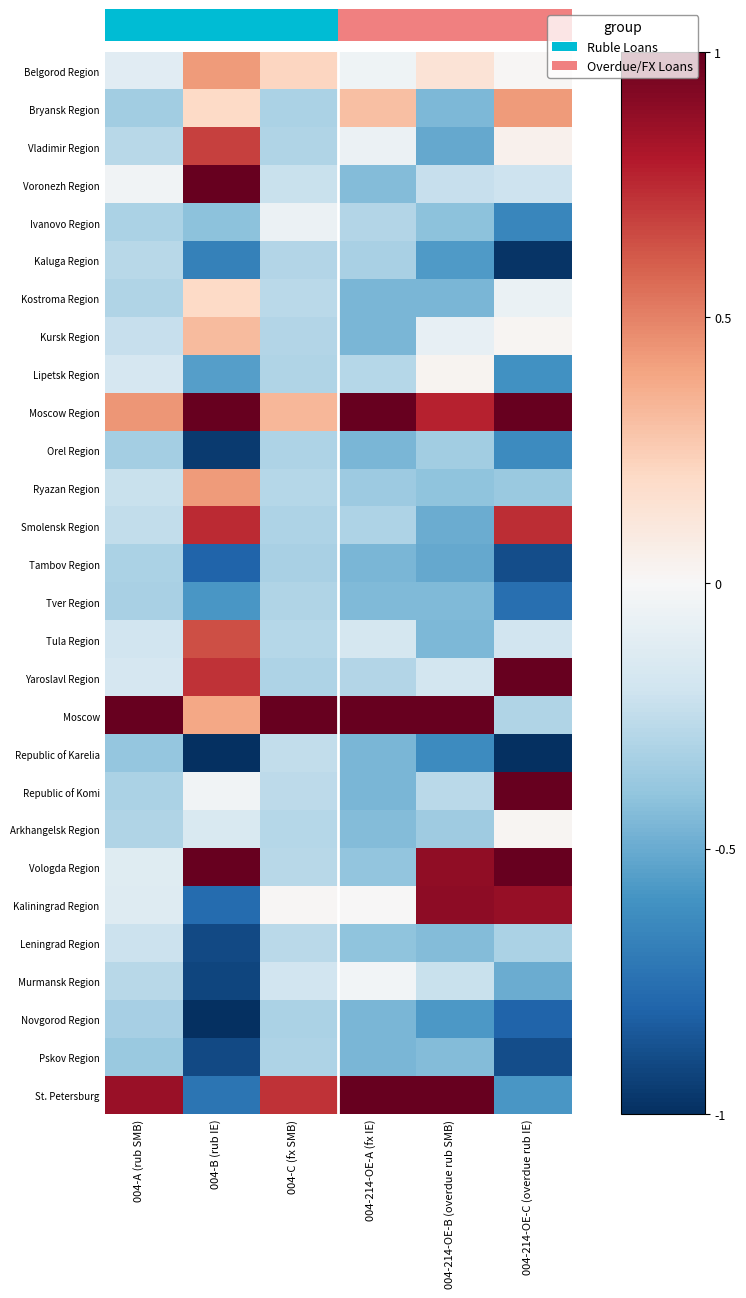

Between 004-214-OE-C (overdue rub IE) and 004-C (fx SMB), which is larger?

004-C (fx SMB)